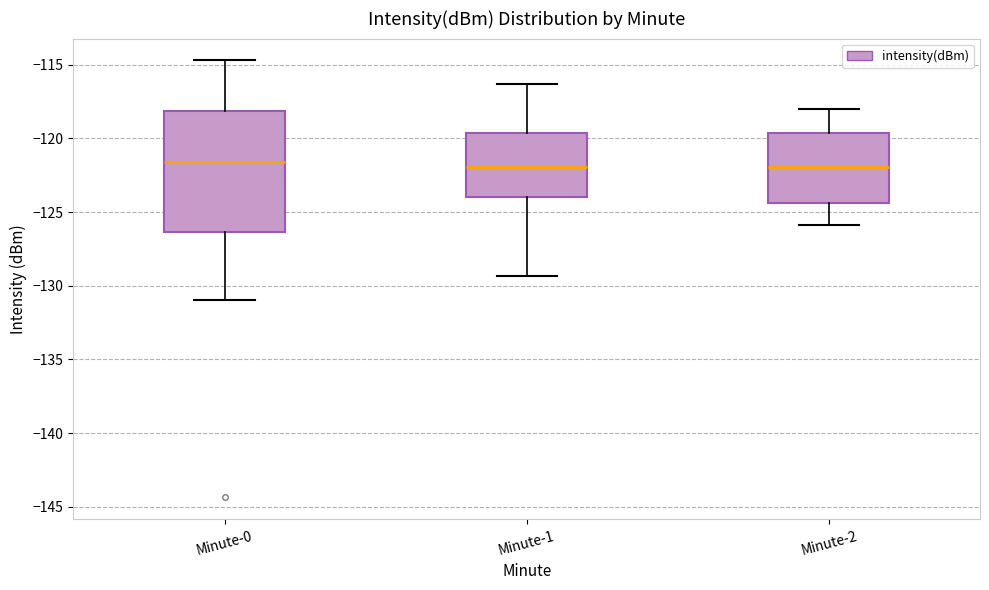

Where does the upper whisker of the box for Minute-0 end on the y-axis? The values are not printed on the chart, so give them approximately, as read against the axis.

-114.5